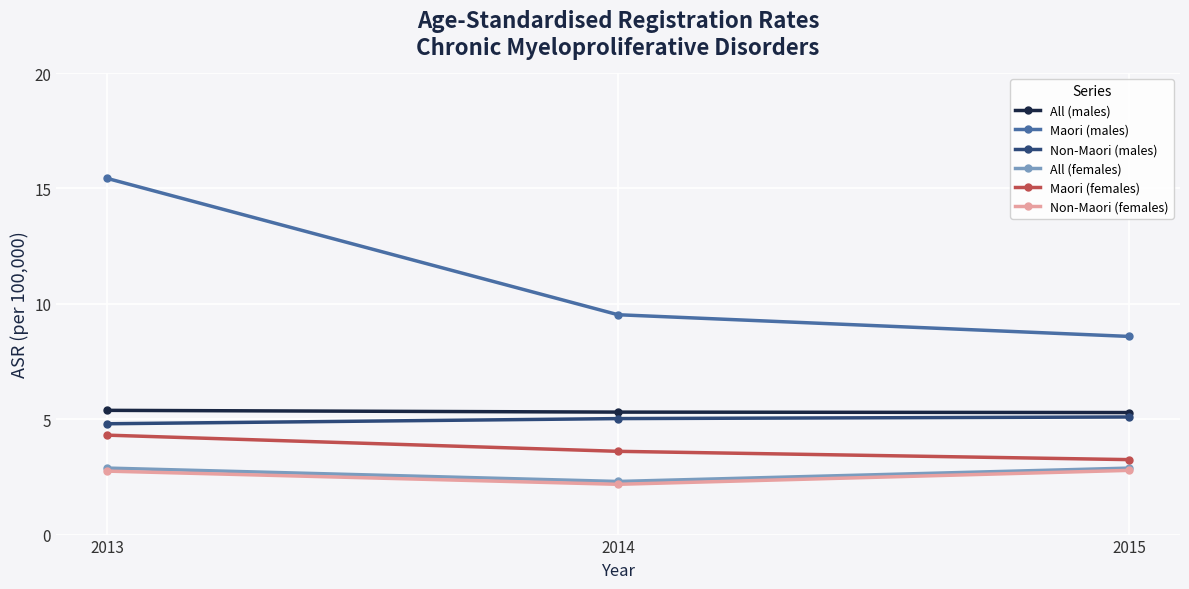

What is the value of the Maori (males) point at the 3rd from the left?

8.6